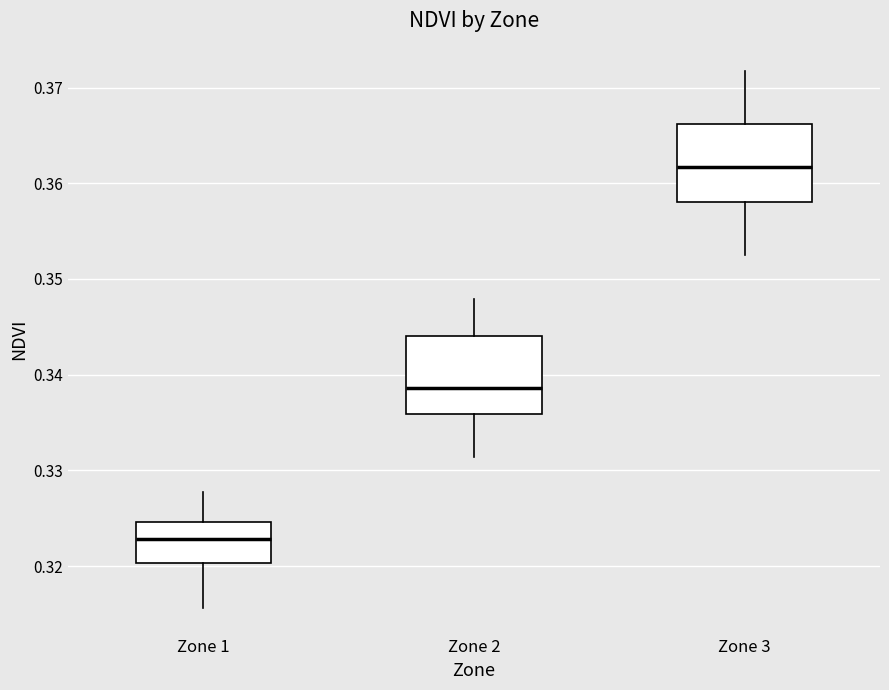

Where is the upper edge of the box for Zone 1 on the y-axis? The values are not printed on the chart, so give them approximately, as read against the axis.

0.325